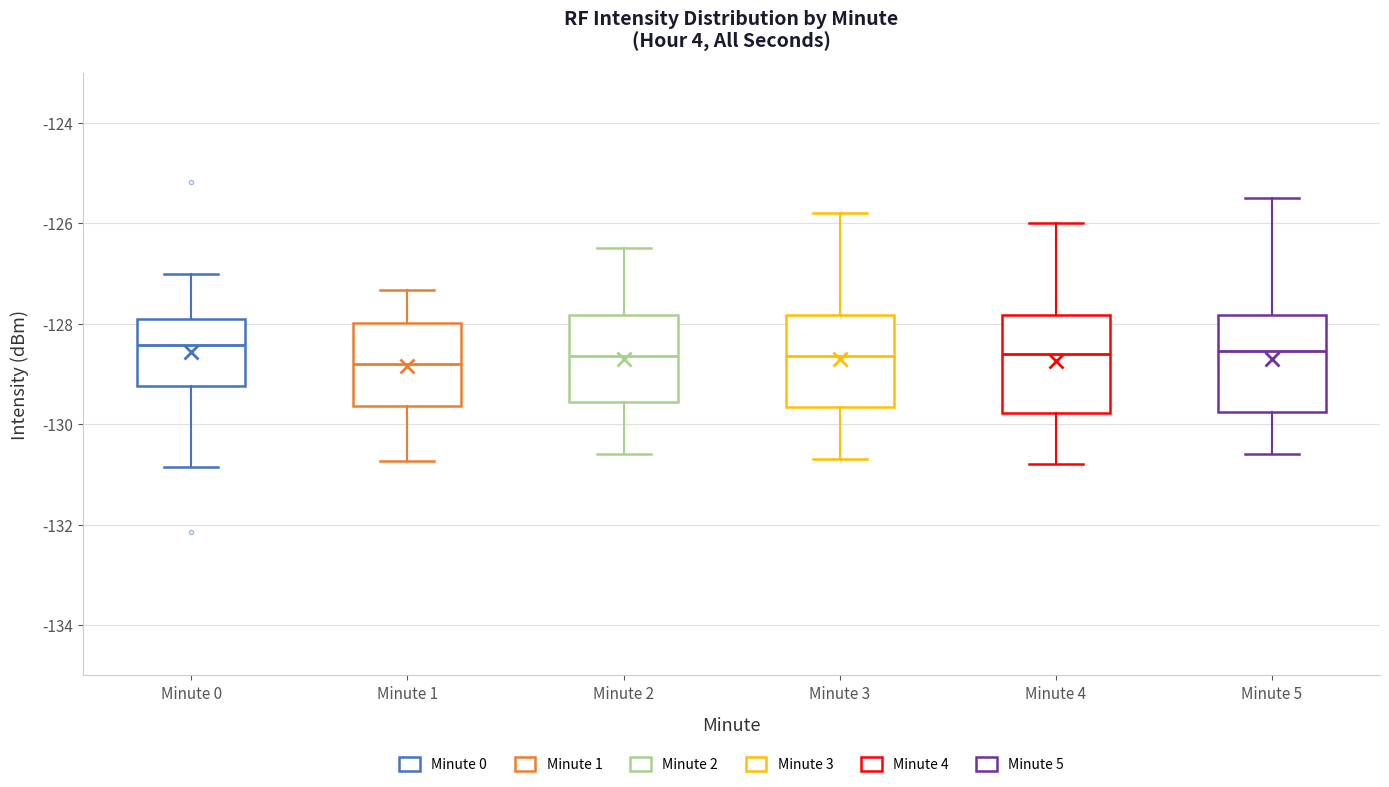

Reading left to right, transcribe this box plot: for each box, give where its median line is, the range the box spans, and where its two whiskers end, as read against the y-axis. The values are not printed on the chart, so give them approximately, as read against the axis.

Minute 0: median -128.4, box -129.2 to -128.0, whiskers -130.8 to -127.0
Minute 1: median -128.8, box -129.6 to -128.0, whiskers -130.8 to -127.4
Minute 2: median -128.6, box -129.6 to -127.8, whiskers -130.6 to -126.4
Minute 3: median -128.6, box -129.6 to -127.8, whiskers -130.6 to -125.8
Minute 4: median -128.6, box -129.8 to -127.8, whiskers -130.8 to -126.0
Minute 5: median -128.6, box -129.8 to -127.8, whiskers -130.6 to -125.4